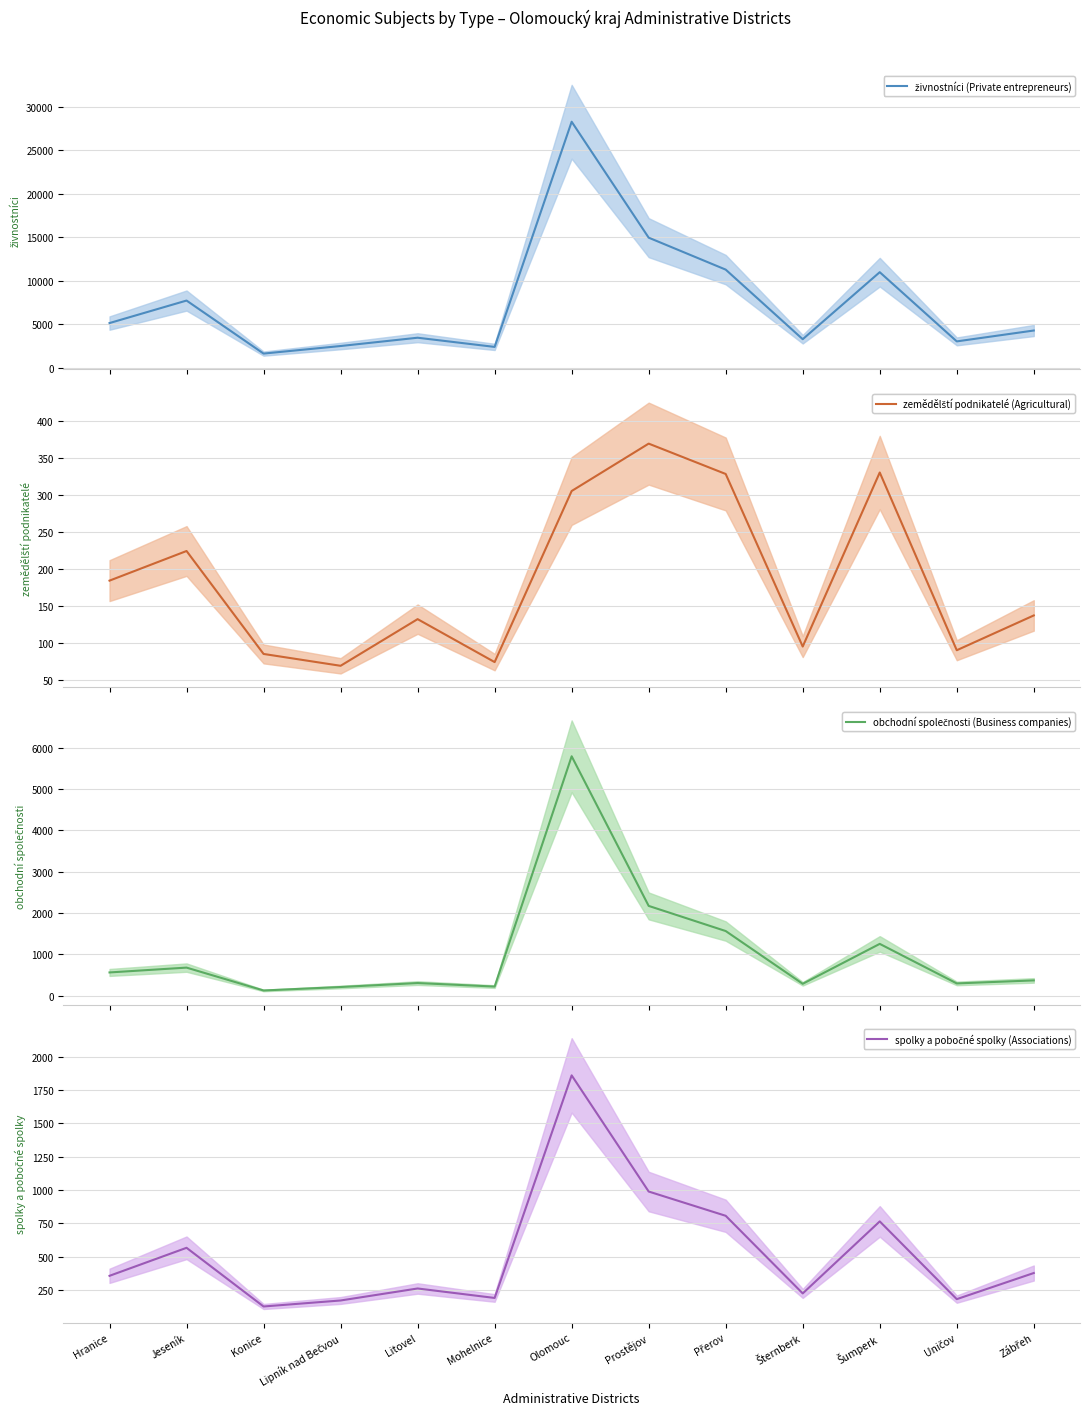

True or false: zemědělští podnikatelé (Agricultural) (mean) and spolky a pobočné spolky (Associations) (mean) cross at least once.

False